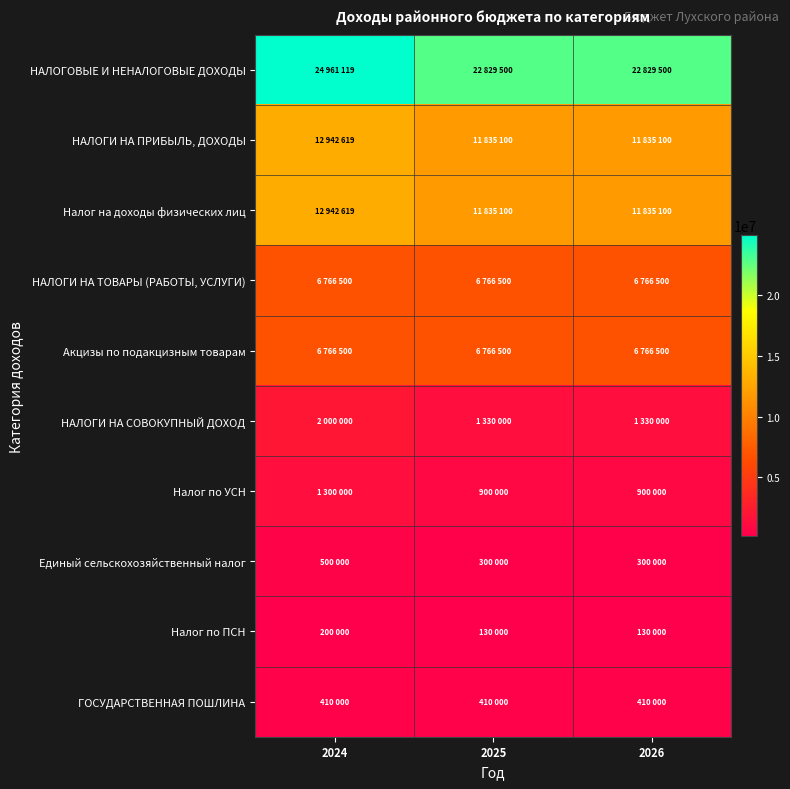

At 2026, list the series in order from smallest to largest.

Налог по ПСН, Единый сельскохозяйственный налог, ГОСУДАРСТВЕННАЯ ПОШЛИНА, Налог по УСН, НАЛОГИ НА СОВОКУПНЫЙ ДОХОД, НАЛОГИ НА ТОВАРЫ (РАБОТЫ, УСЛУГИ), Акцизы по подакцизным товарам, НАЛОГИ НА ПРИБЫЛЬ, ДОХОДЫ, Налог на доходы физических лиц, НАЛОГОВЫЕ И НЕНАЛОГОВЫЕ ДОХОДЫ